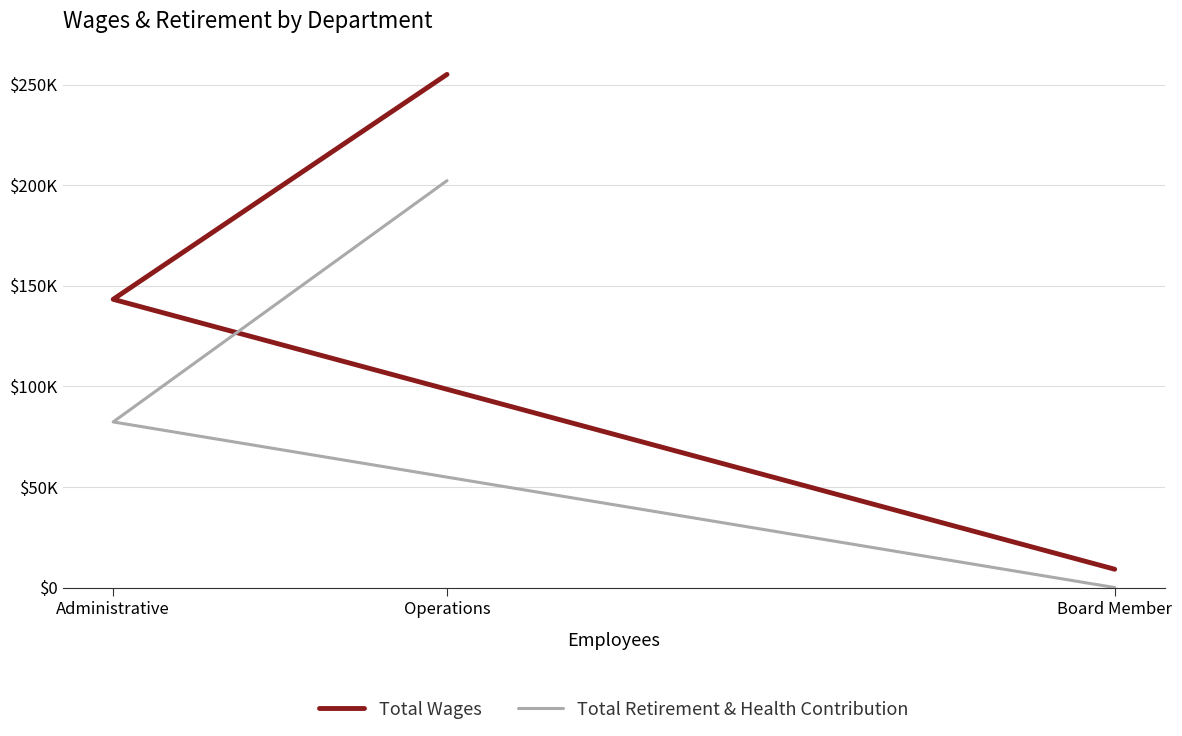

The Total Wages series shows 14468 at Board Member. True or false?

False